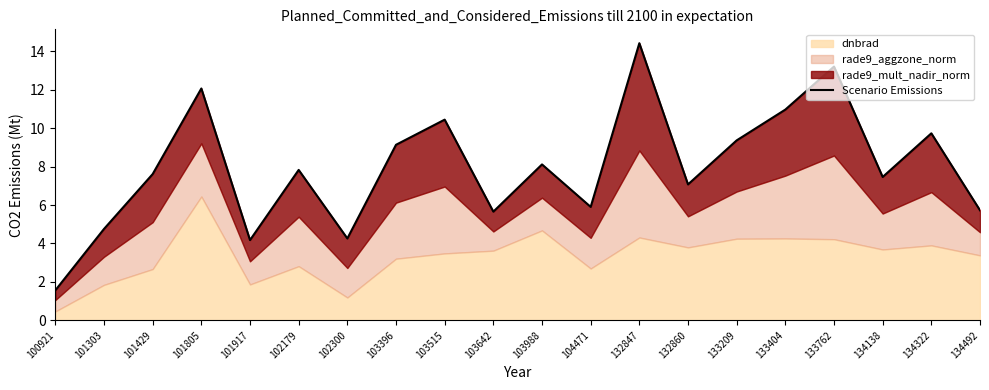

What is the greatest value displayed?

14.4